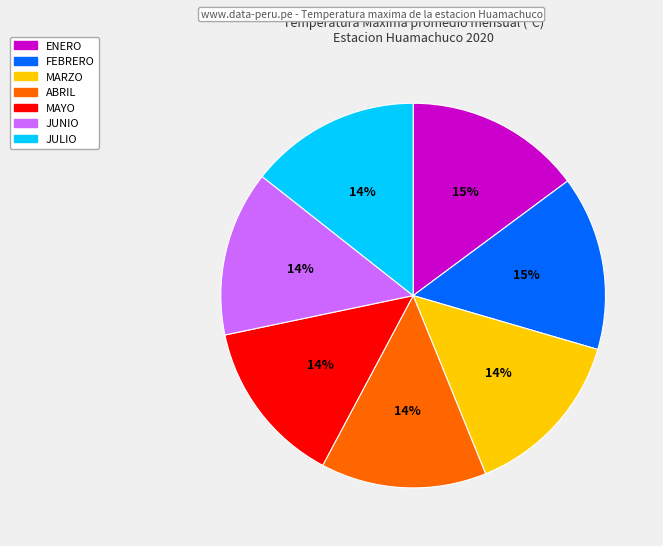

Approximately how many times larger is the value at FEBRERO compared to ABRIL?

1.1